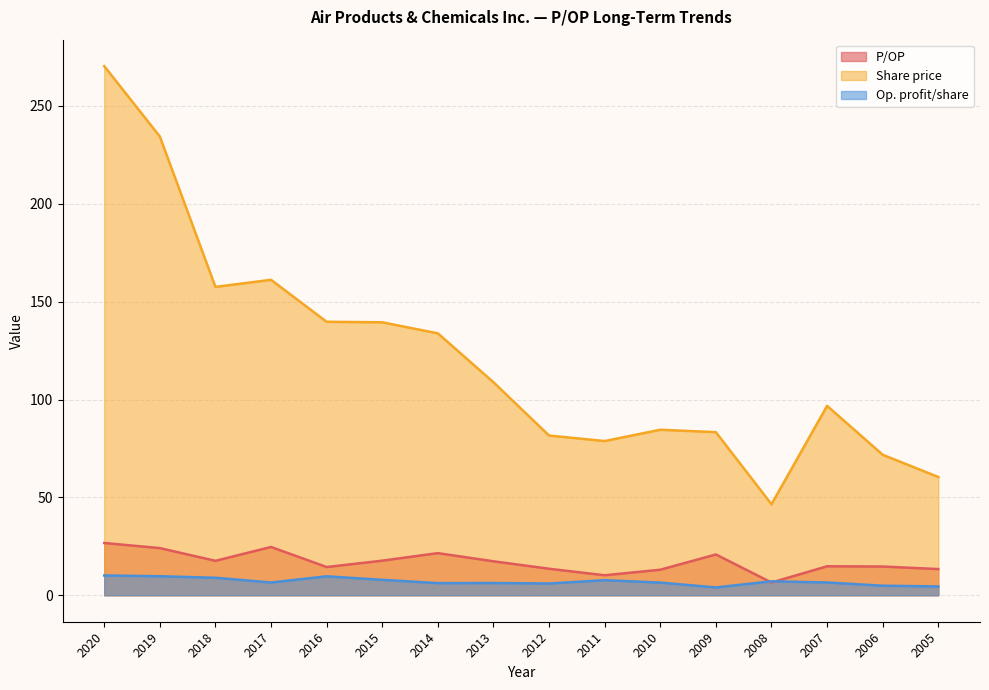

Which series has the widest spread of values?

Share price